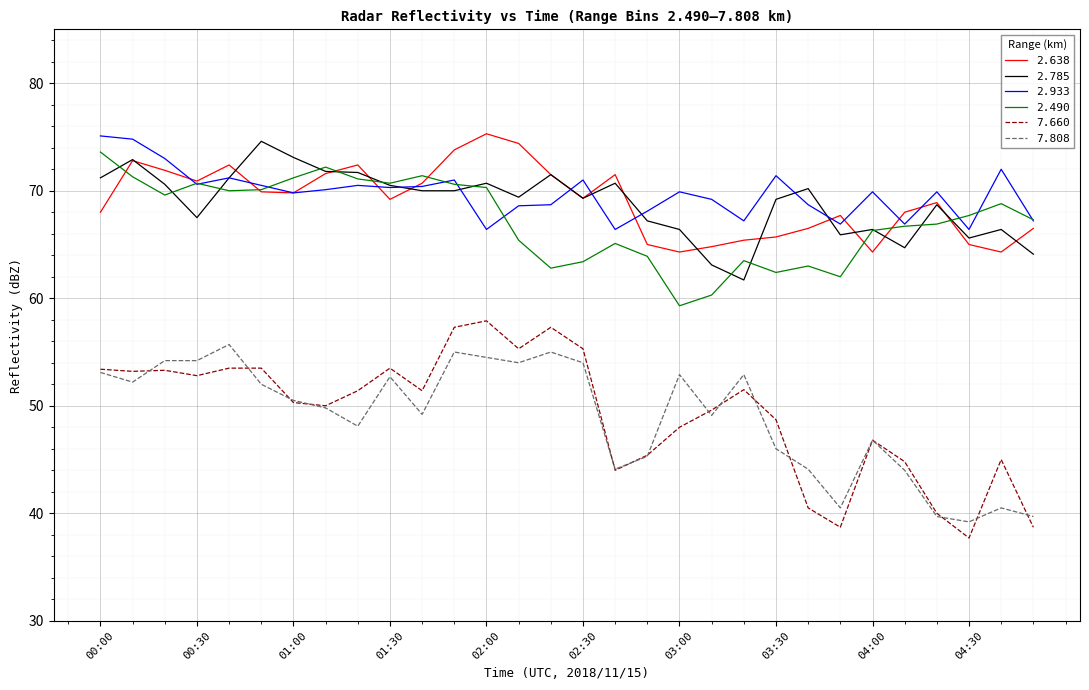

Which series has the widest spread of values?

7.660